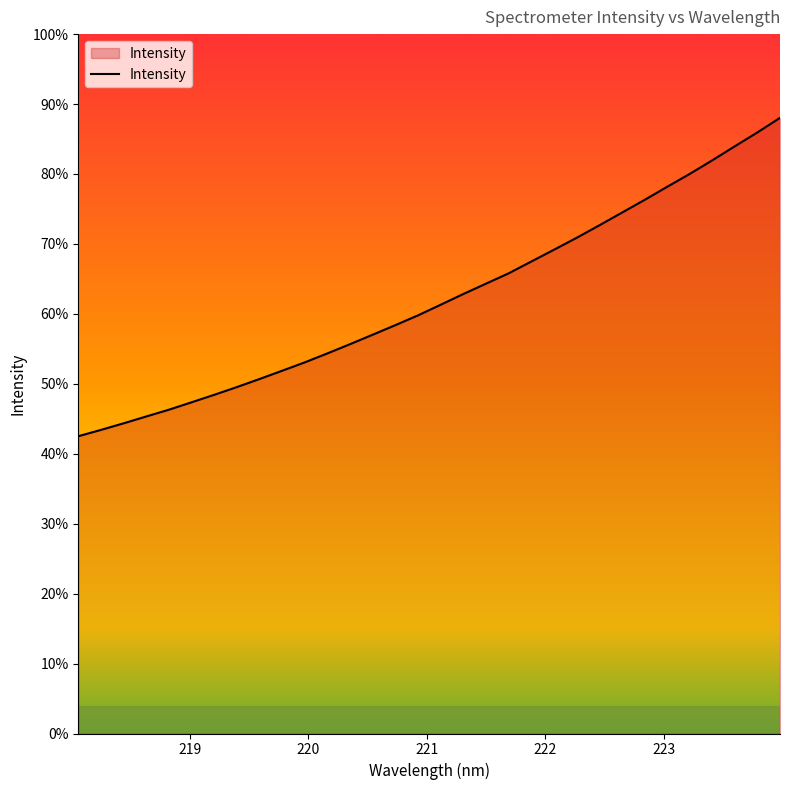

Does the chart have visible grid lines?

No